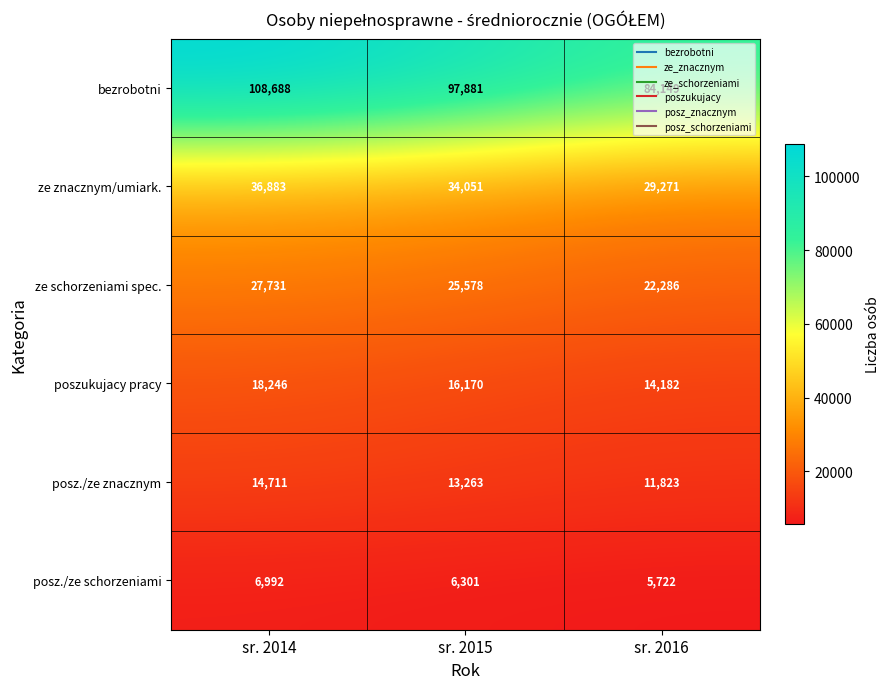

Which series changed the most between sr. 2014 and sr. 2016?

bezrobotni